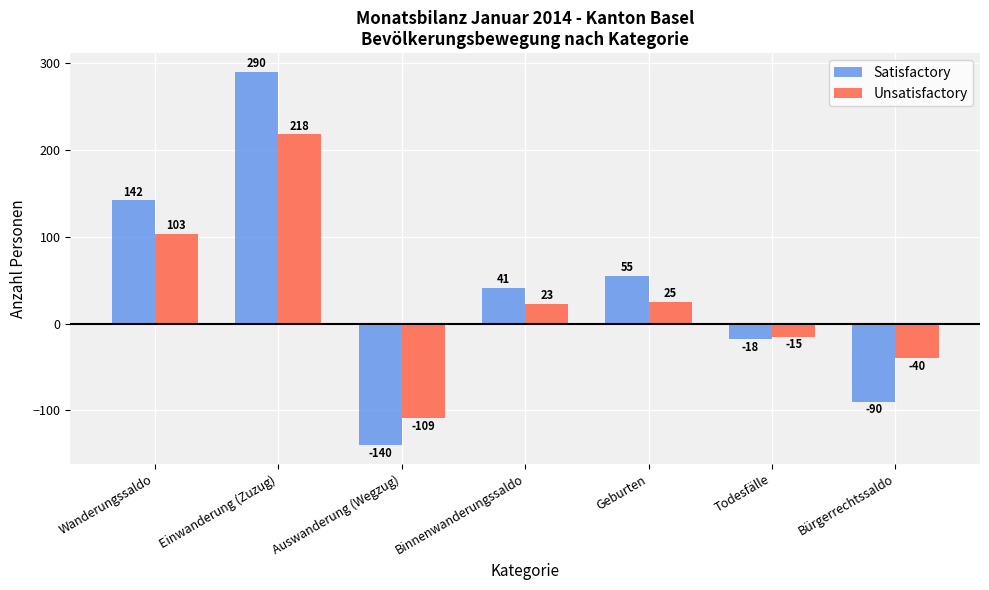

What is the difference between the Unsatisfactory values at Binnenwanderungssaldo and Geburten?

2